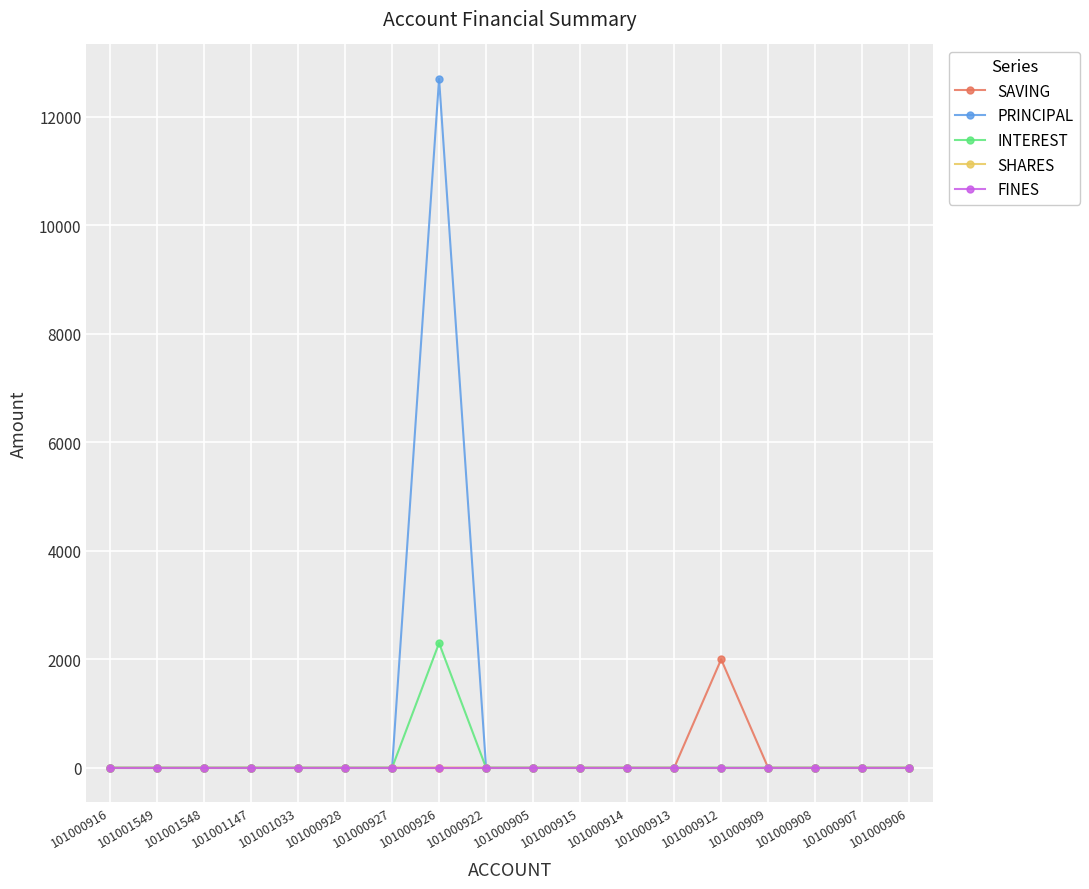

True or false: INTEREST has more than 0 points higher than both neighbors.

True